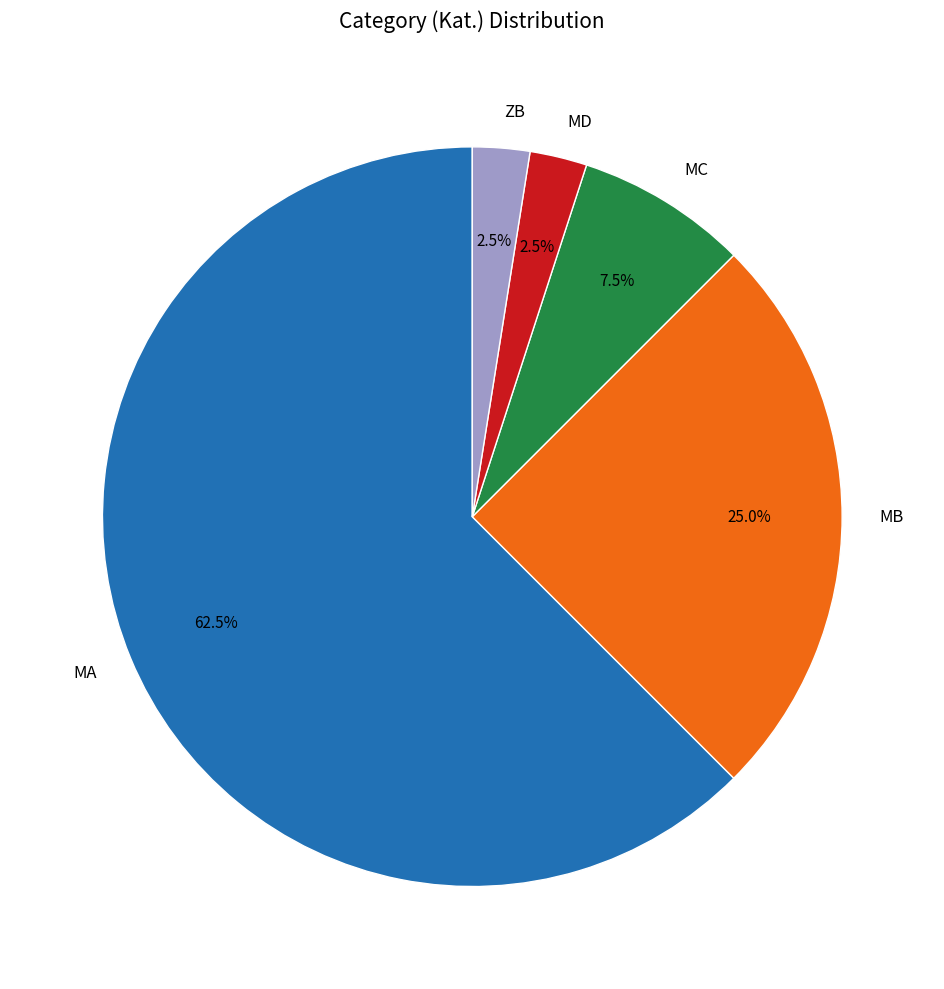

Is the sum of MD and MB greater than half?

No